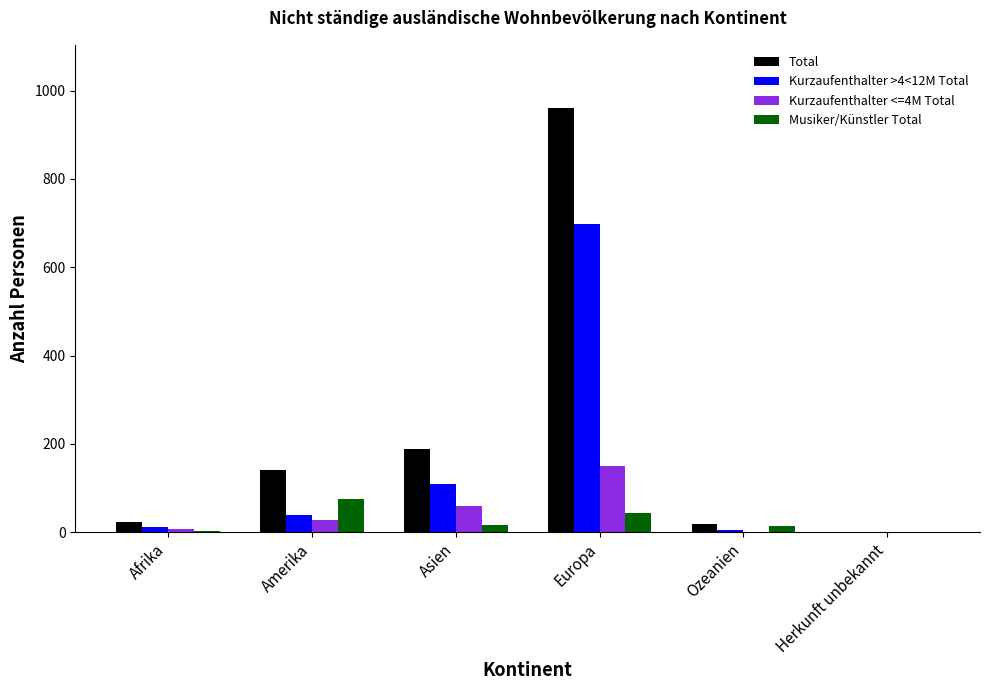

Which series has the largest total across all categories?

Total